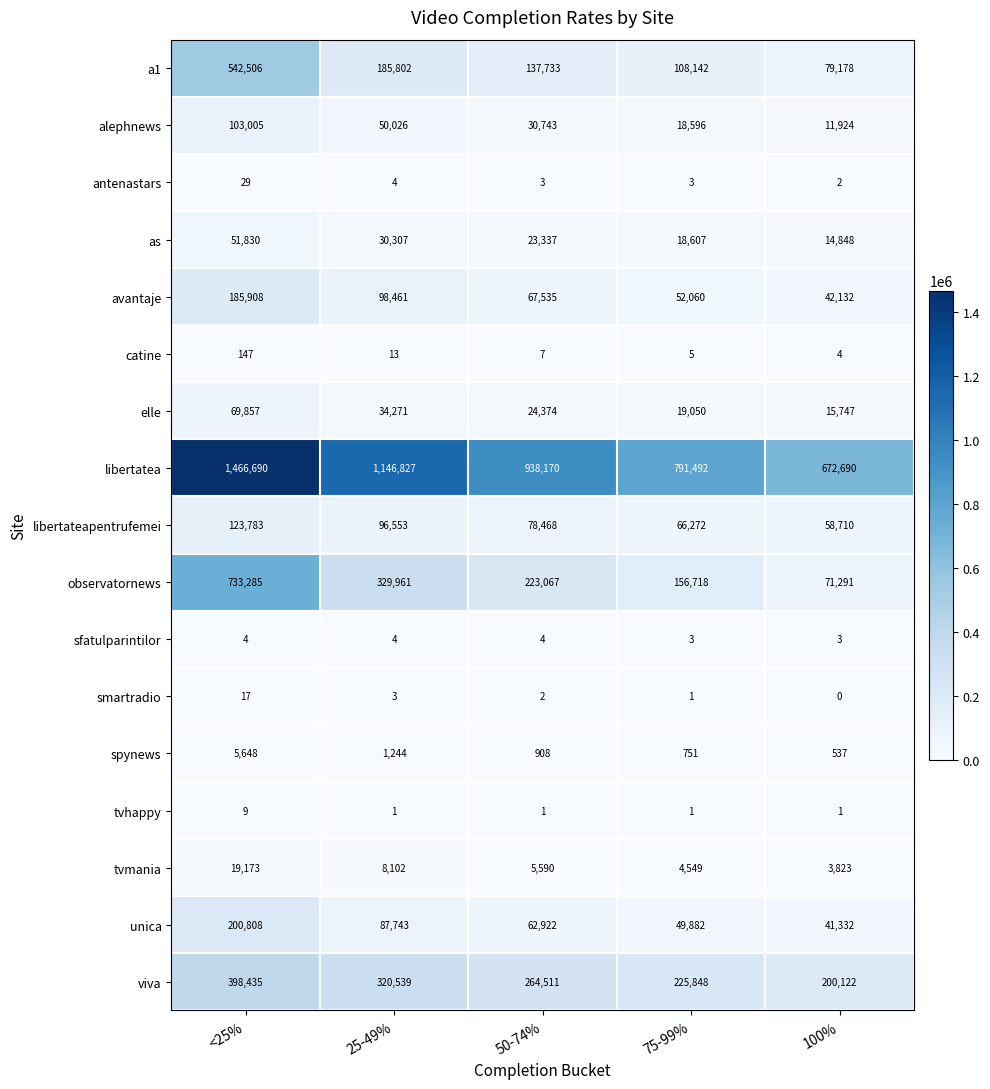

The value of antenastars at <25% is 29. True or false?

True